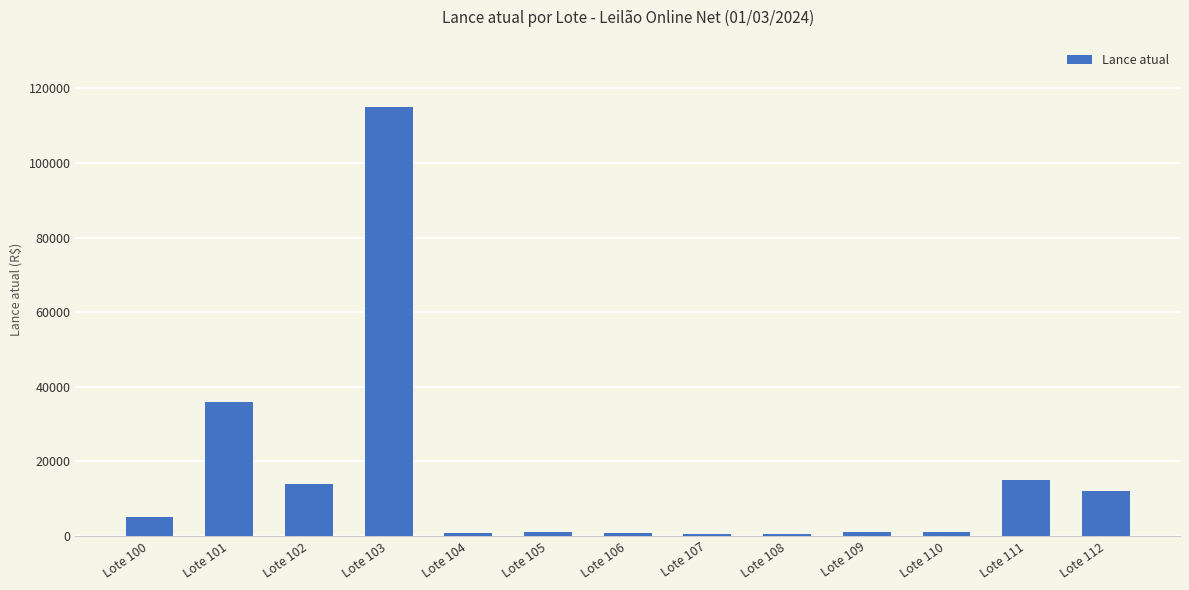

What is the difference between the maximum and minimum values?

114500